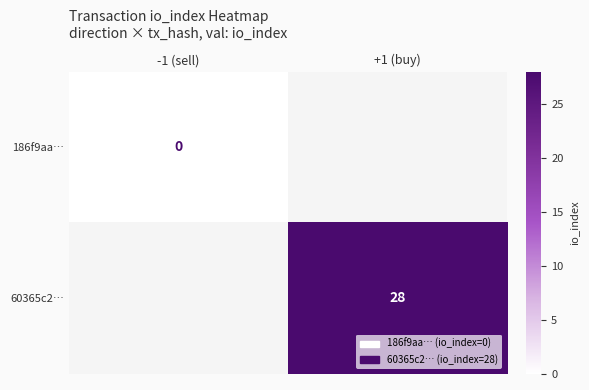

The value of 60365c2… at +1 (buy) is 17. True or false?

False